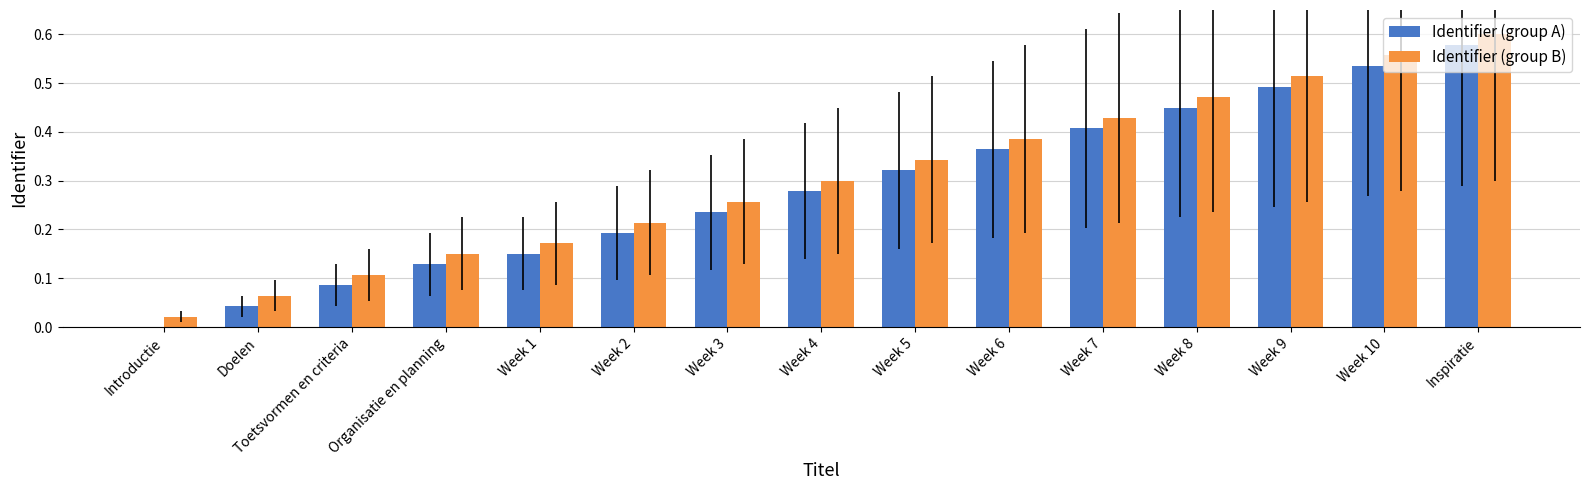

The value of Identifier (group B) at Inspiratie is 0.3. True or false?

False